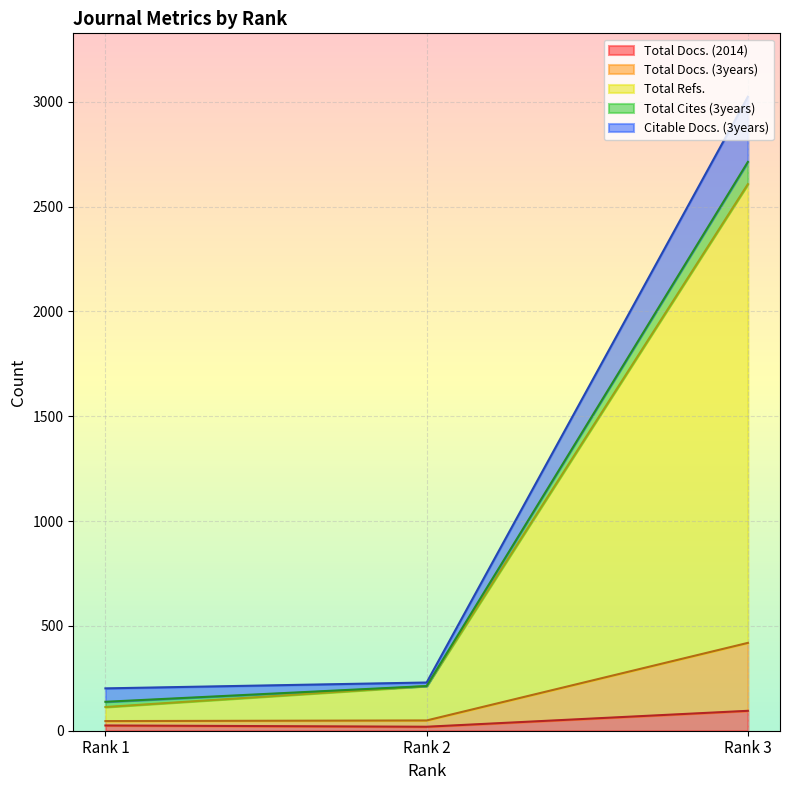

At which label does Total Refs. first exceed 213?

Rank 3